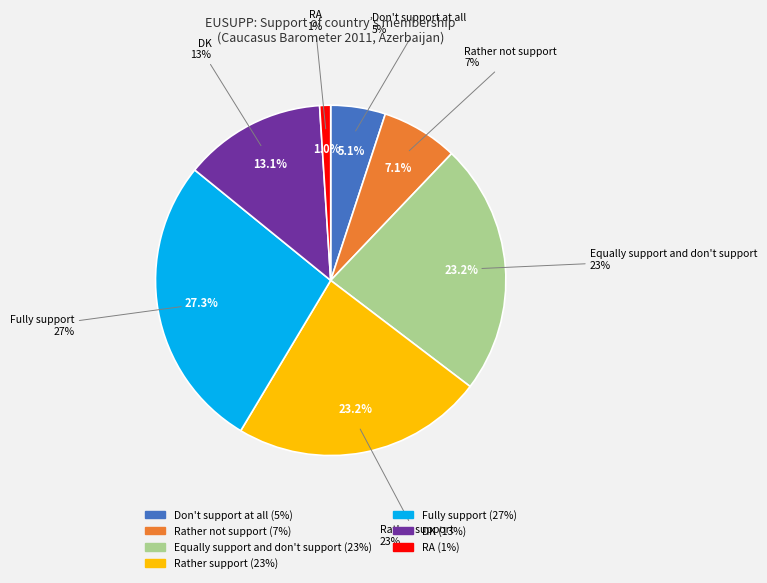

Approximately how many times larger is the value at RA compared to DK?

0.1